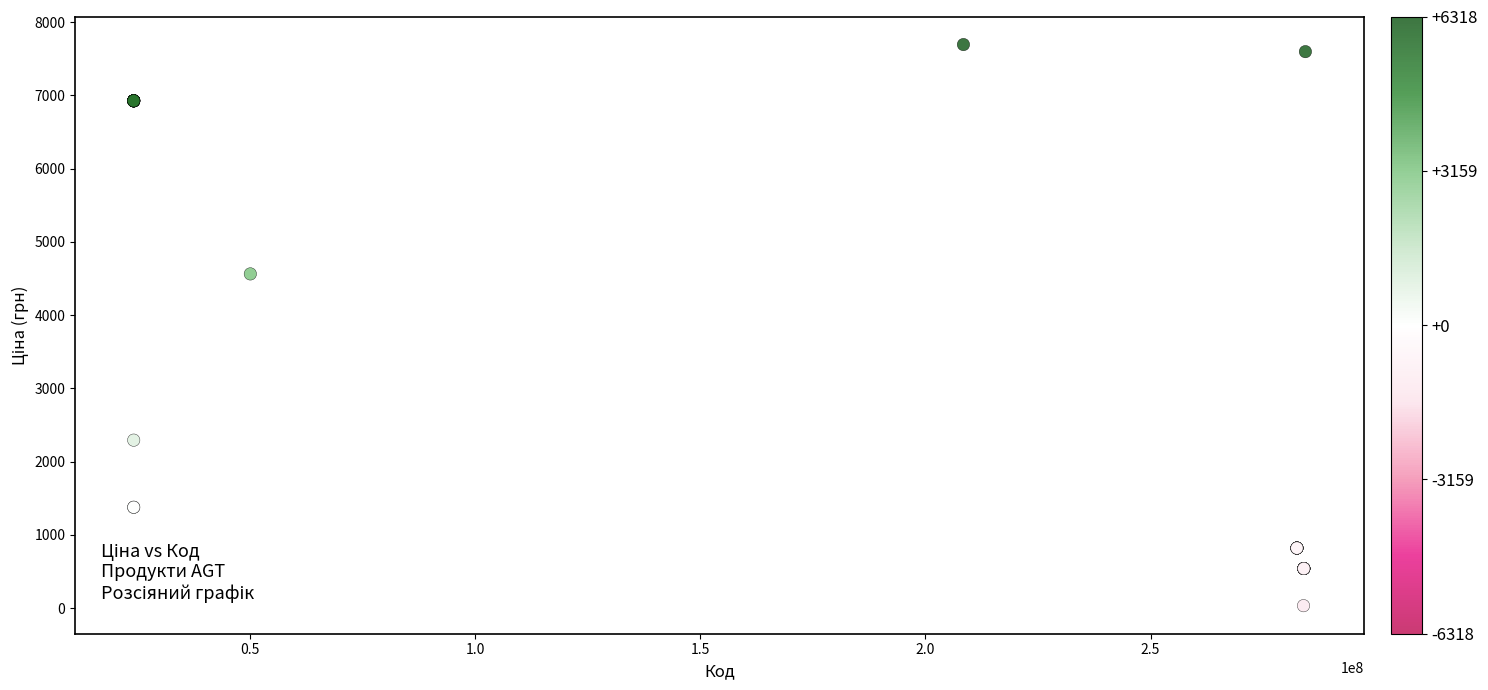

What Y value in the scatter plot is closest to 3862?

4561.9